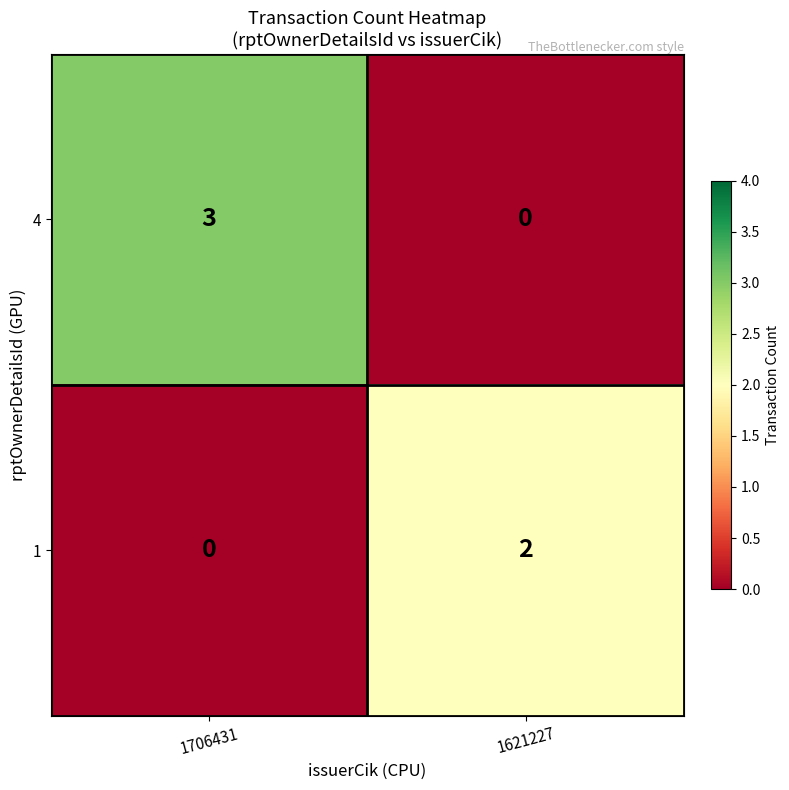

What is the sum of the 4 values at 1706431 and 1621227?

3